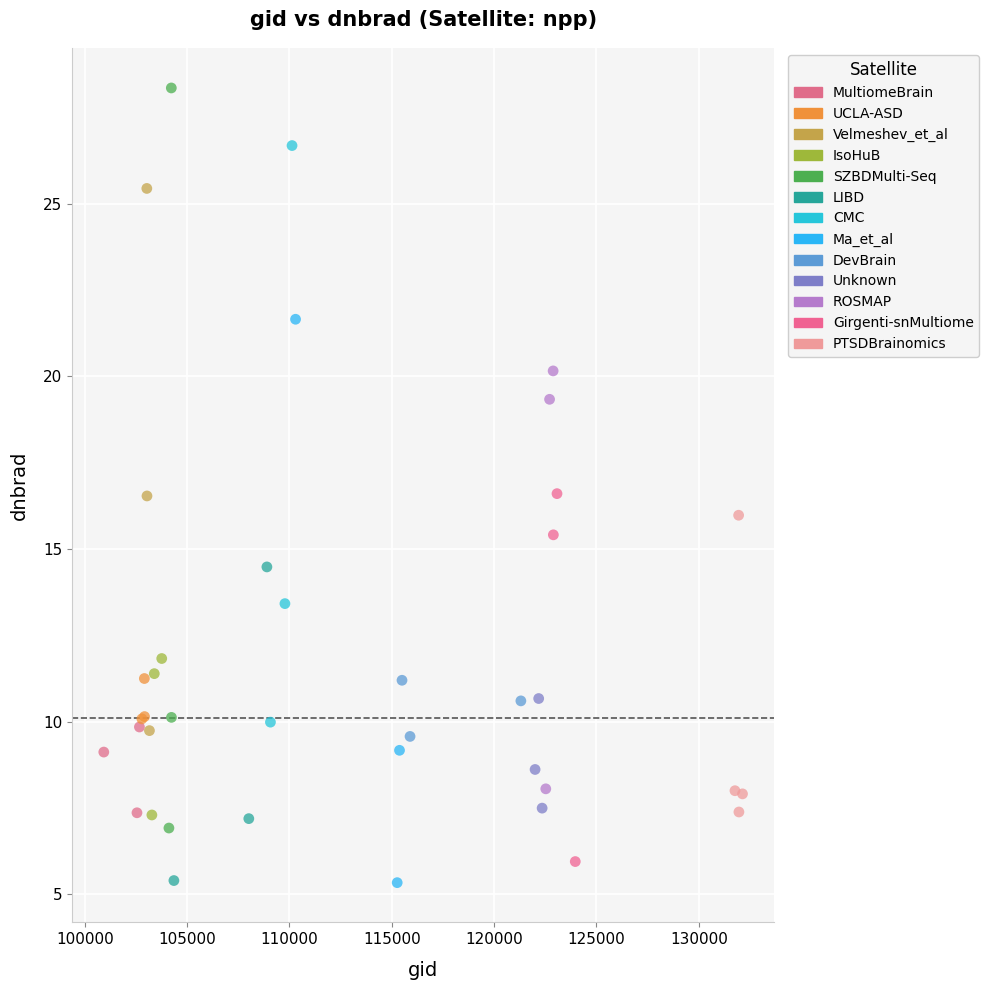

Which series has the widest spread of Y values?

SZBDMulti-Seq